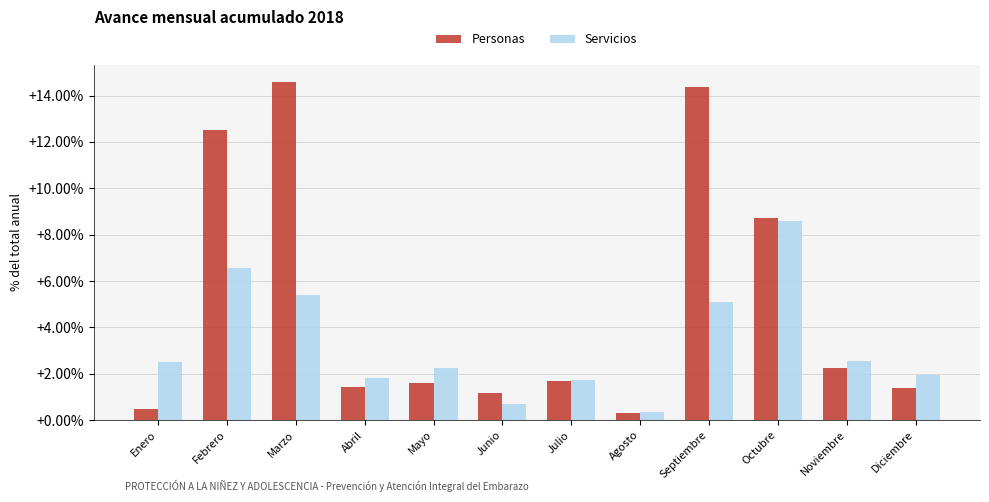

What are all the series names shown in the legend?

Personas, Servicios